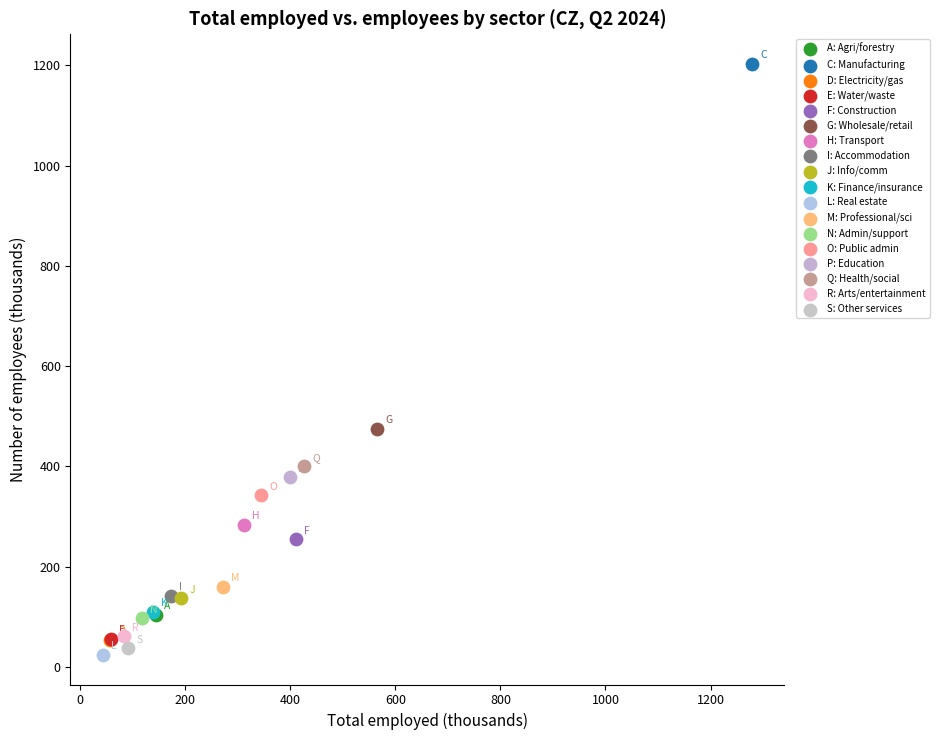

Which series contains the lowest Y value?

L: Real estate